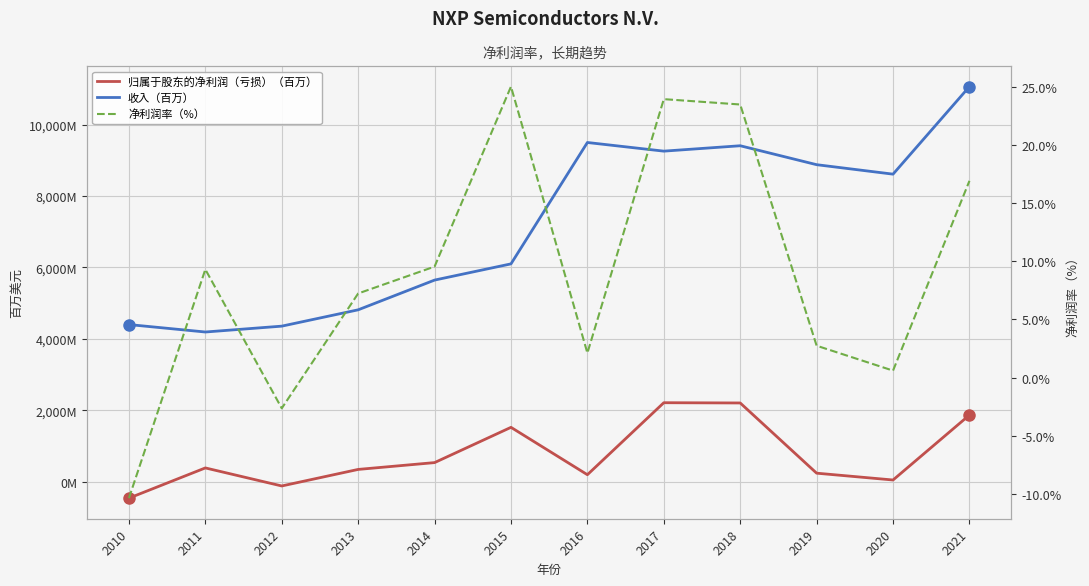

At which category does 收入（百万） reach its first local valley?

2011